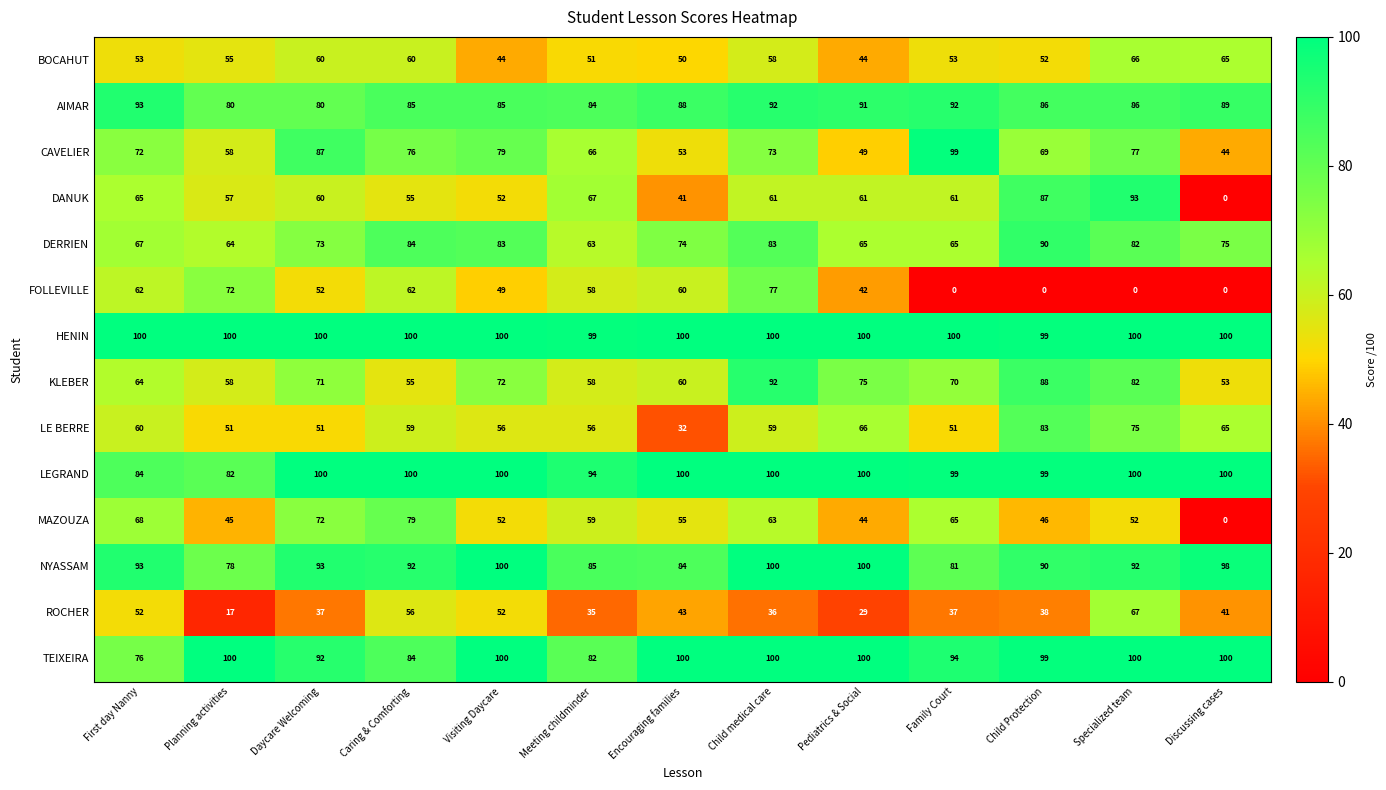

What is the difference between the maximum and second lowest values in the LEGRAND series?

16